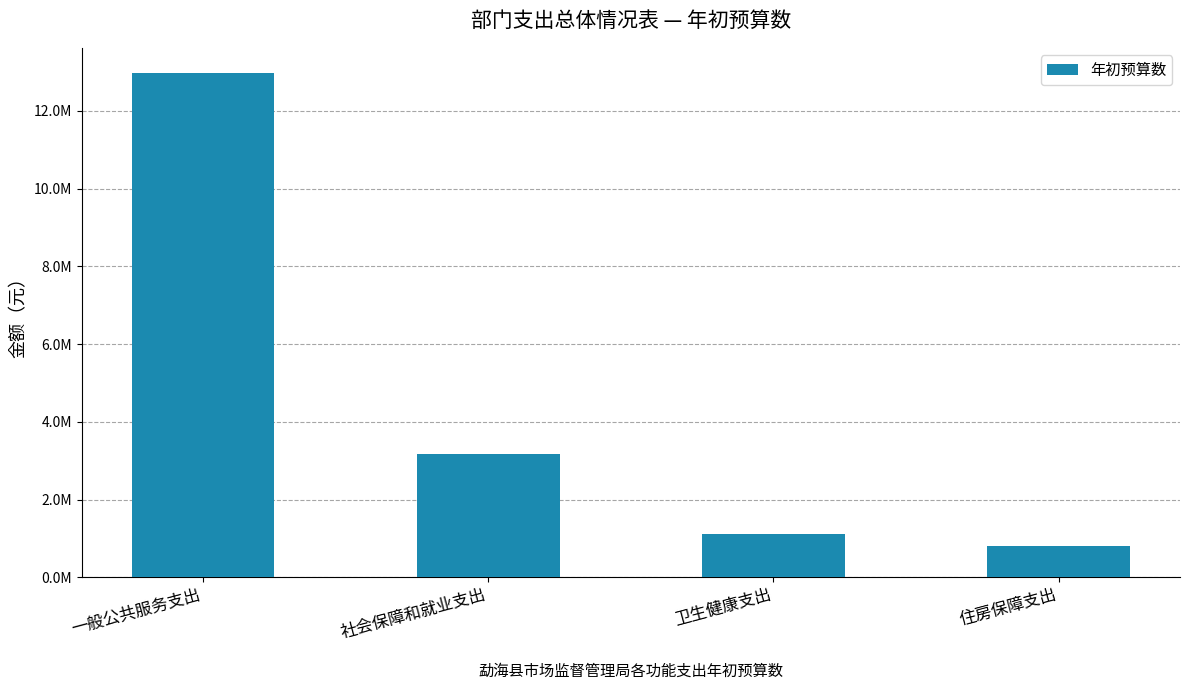

True or false: the data shows 8096622.7 at 一般公共服务支出.

False